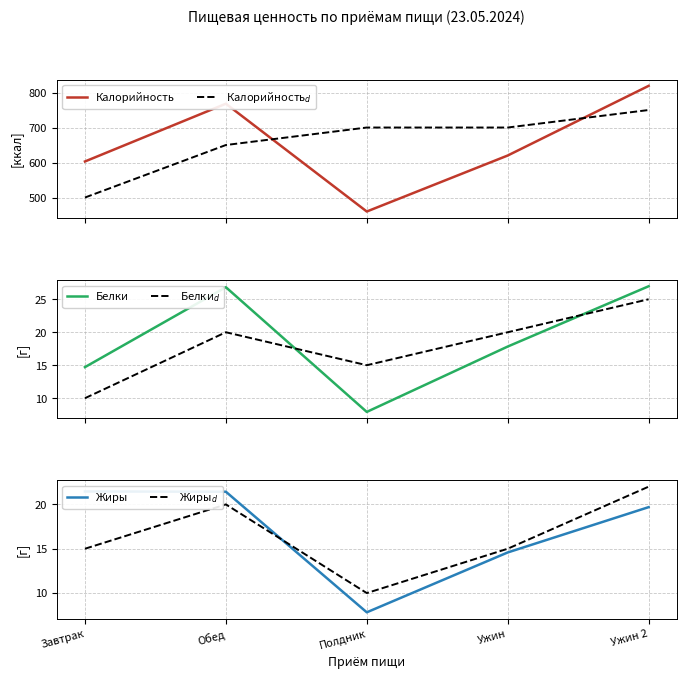

Reading right to left, what are all the values shown in this chart?

Калорийность: 819.0	620.0	460.0	768.0	603.0
Калорийность$_d$: 750.0	700.0	700.0	650.0	500.0
Белки: 27.0	17.8	7.9	26.8	14.7
Белки$_d$: 25.0	20.0	15.0	20.0	10.0
Жиры: 19.7	14.6	7.8	21.4	21.5
Жиры$_d$: 22.0	15.0	10.0	20.0	15.0